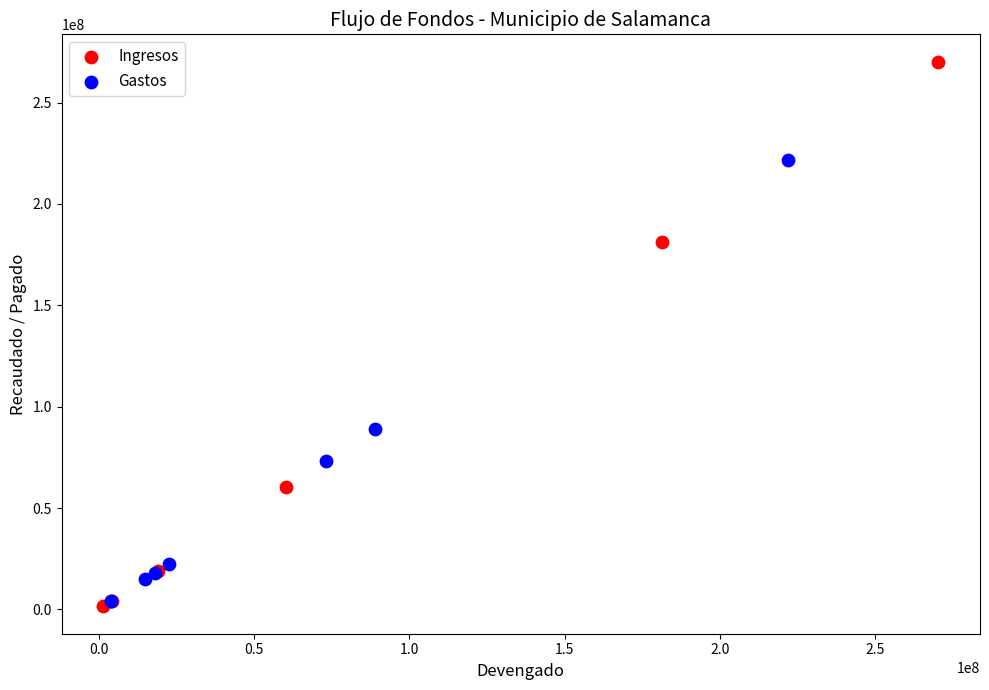

Which series reaches the minimum Y coordinate?

Ingresos